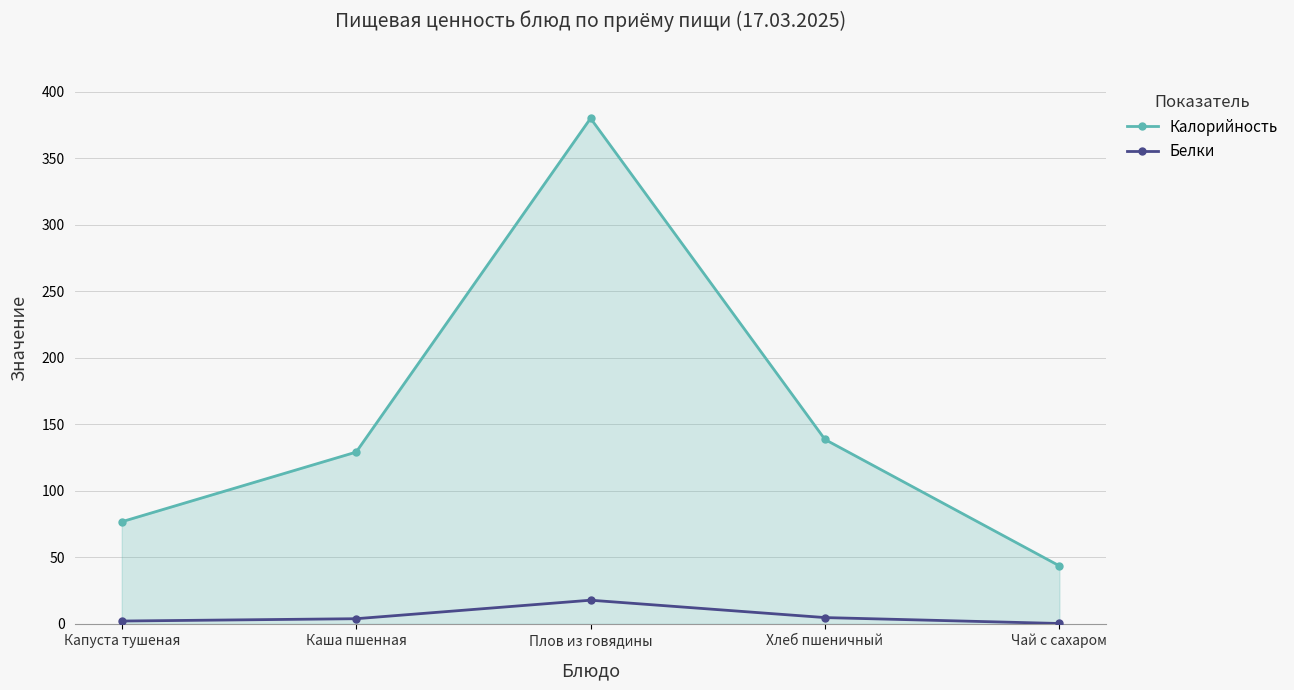

What is the difference between the highest and lowest values at Хлеб пшеничный?

133.9